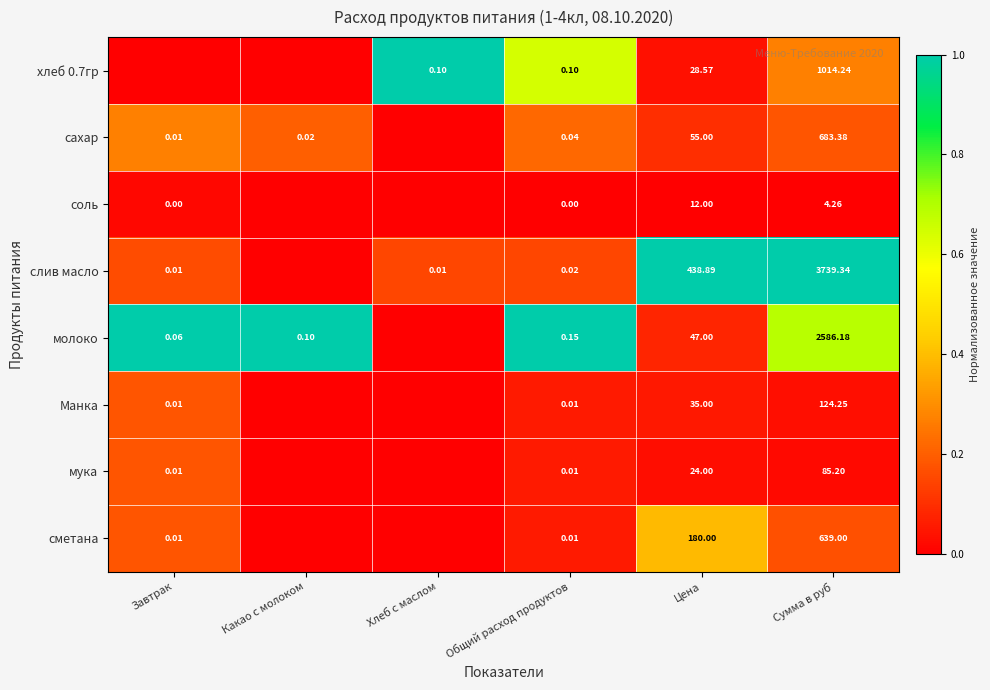

At how many categories does at least one series exceed 0?

6